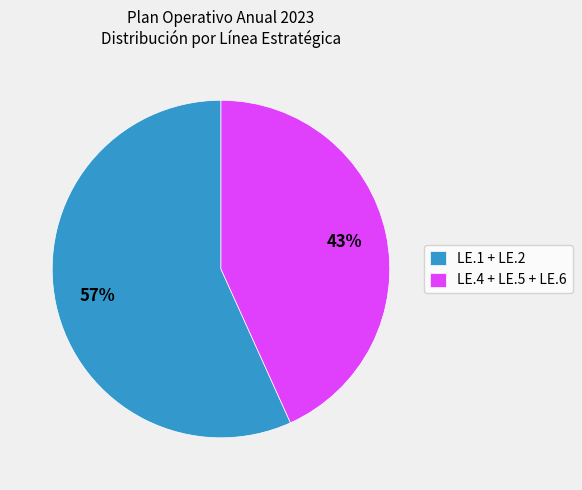

Is it true that LE.4 + LE.5 + LE.6 is 49% of the pie?

False